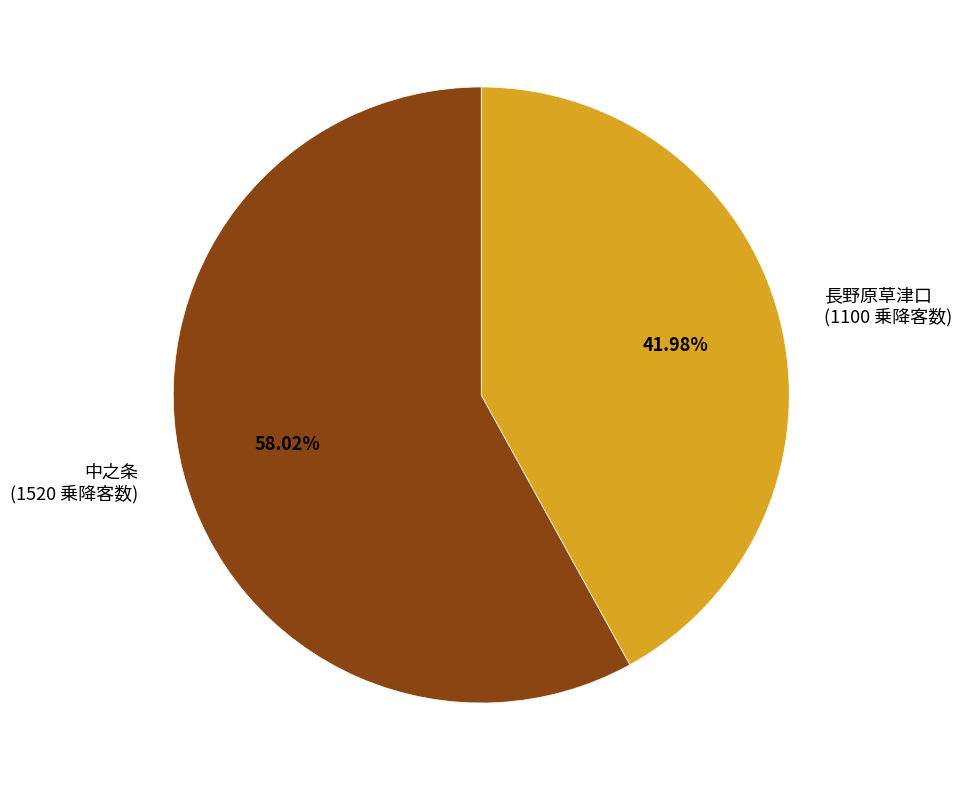

Which slice is the largest?

中之条